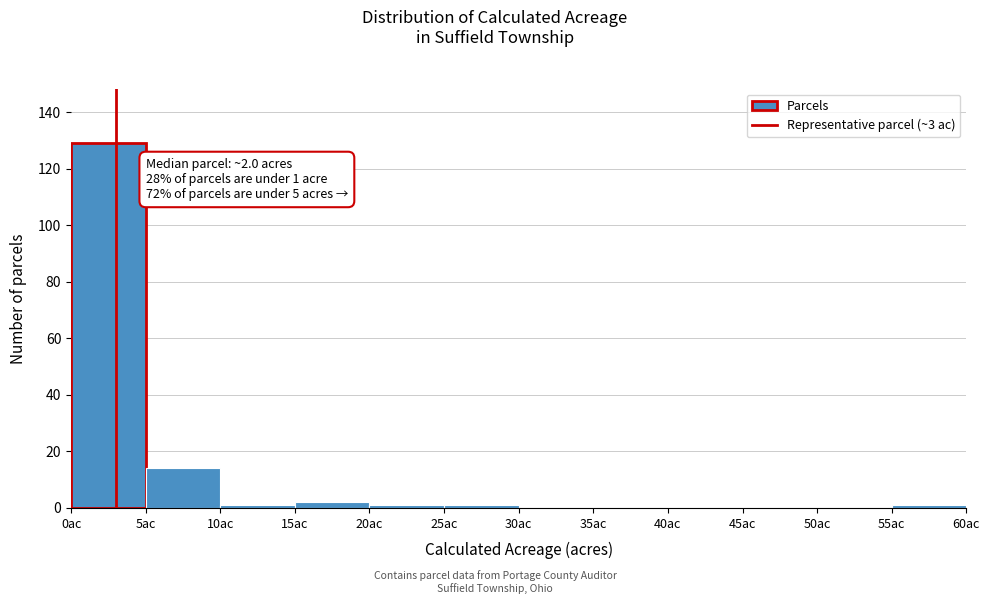

Which range on the x-axis has the tallest bar?

0 to 5